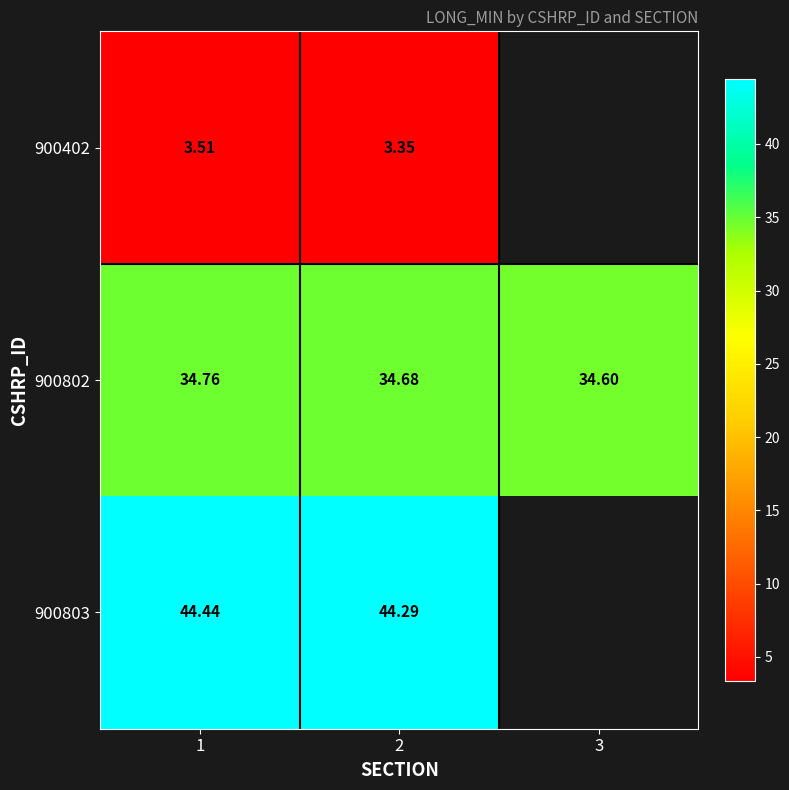

Is the value of 900802 at 1 greater than the value of 900803 at 1?

No